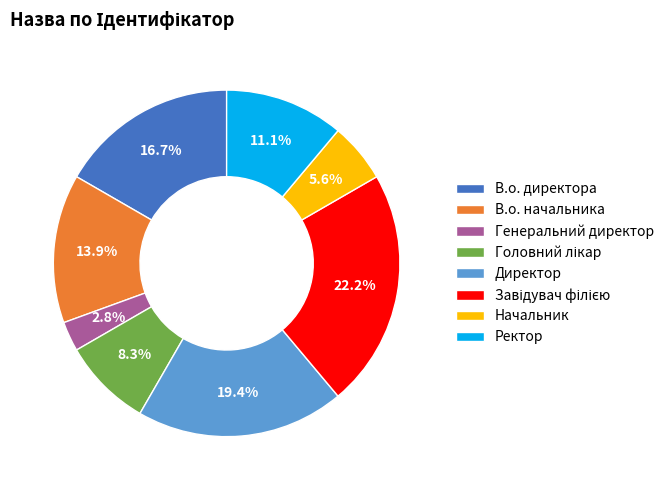

What is the smallest slice in the pie chart?

Генеральний директор